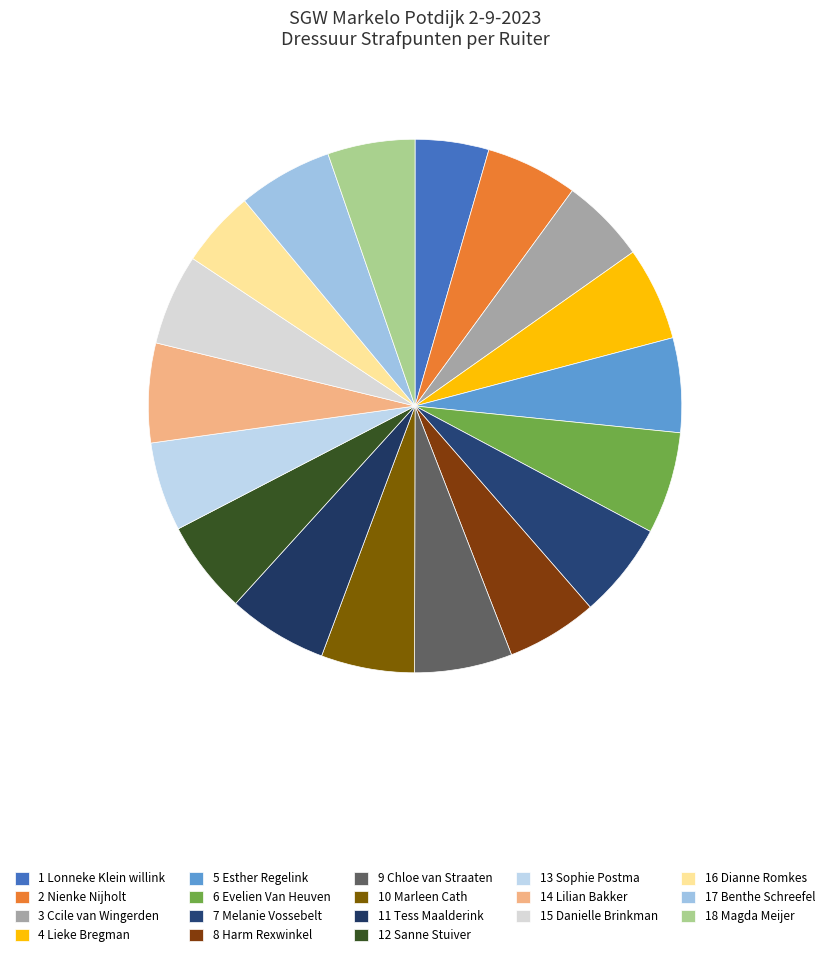

Does any single category account for the majority?

No